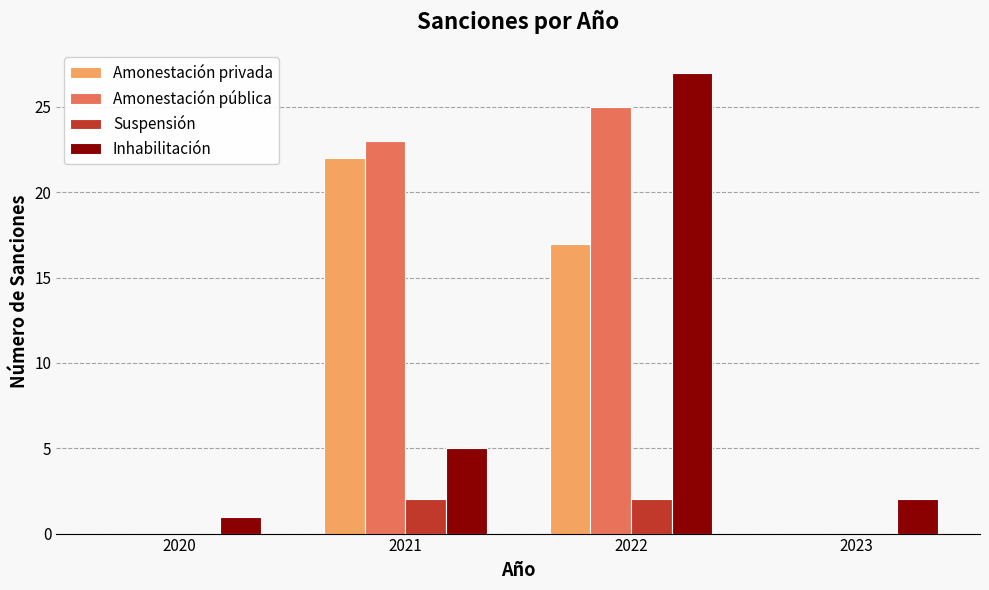

Reading left to right, what are all the values shown in this chart?

Amonestación privada: 2020=0	2021=22	2022=17	2023=0
Amonestación pública: 2020=0	2021=23	2022=25	2023=0
Suspensión: 2020=0	2021=2	2022=2	2023=0
Inhabilitación: 2020=1	2021=5	2022=27	2023=2